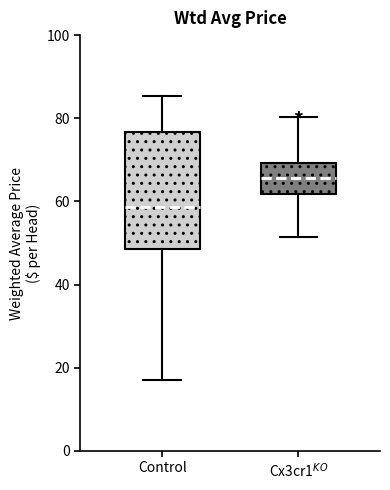

Which box has the highest median line?

Cx3cr1$^{KO}$